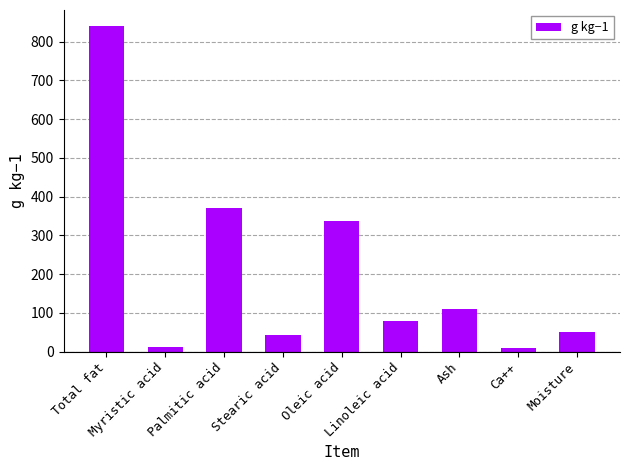

What is the difference between the maximum and minimum values?

830.1